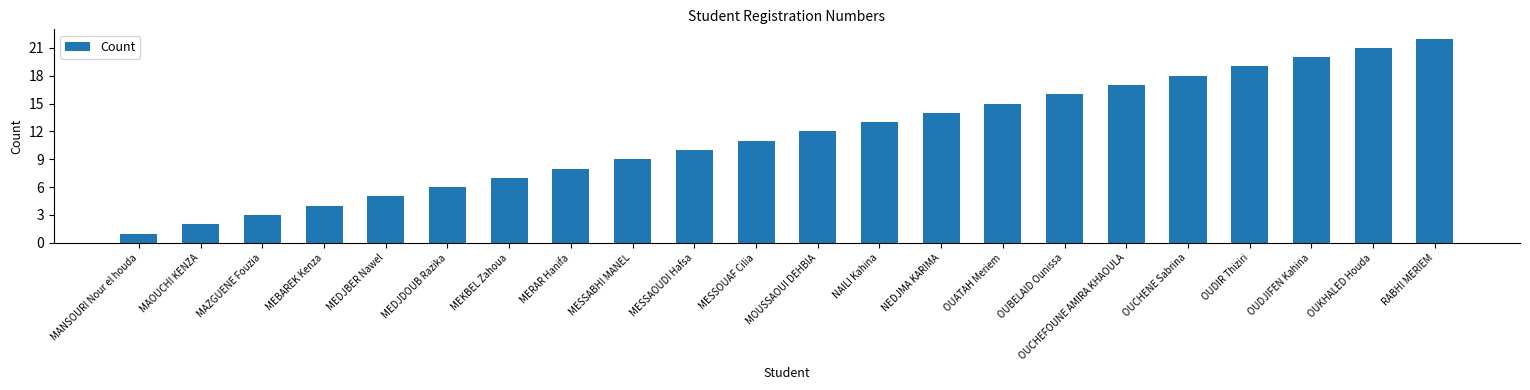

What is the average value?

12